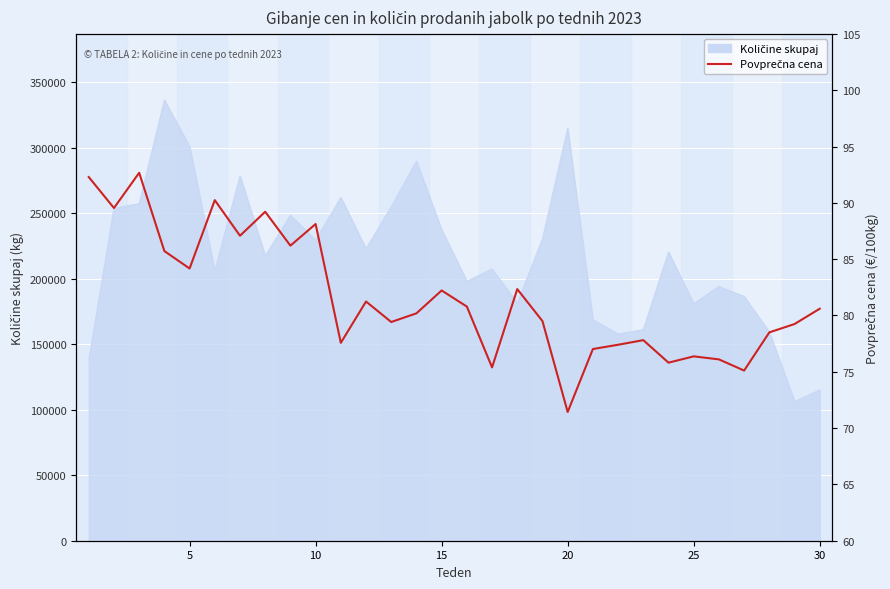

At which category does the data reach its first local valley?

5